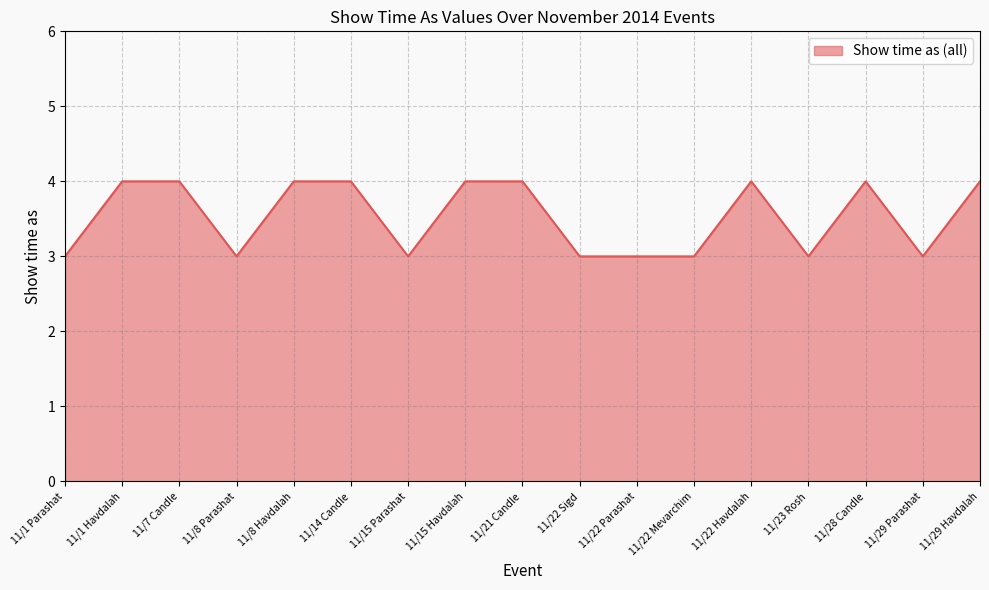

What is the average value?

4